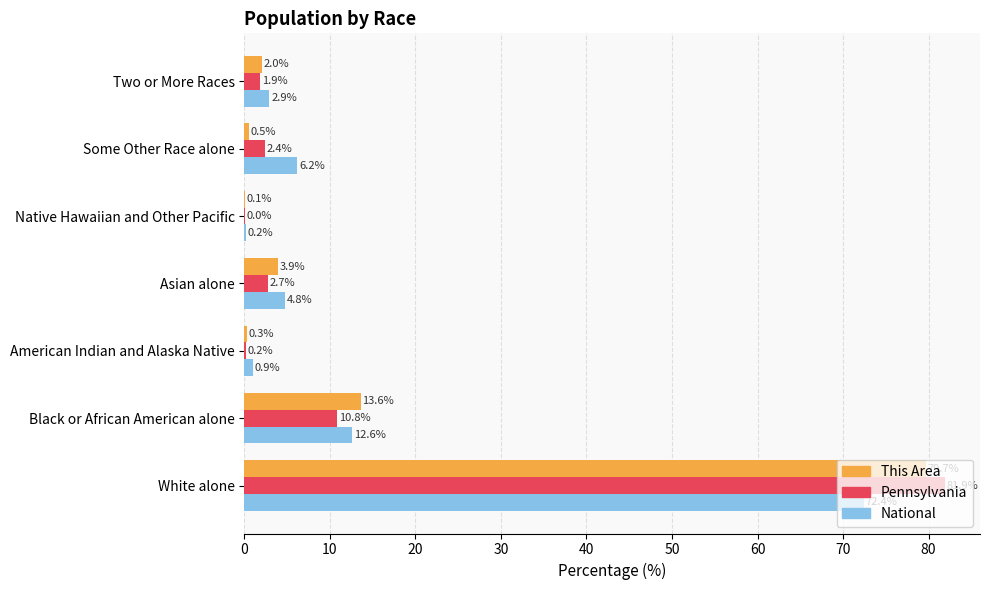

Which series changed the most between White alone and American Indian and Alaska Native?

Pennsylvania